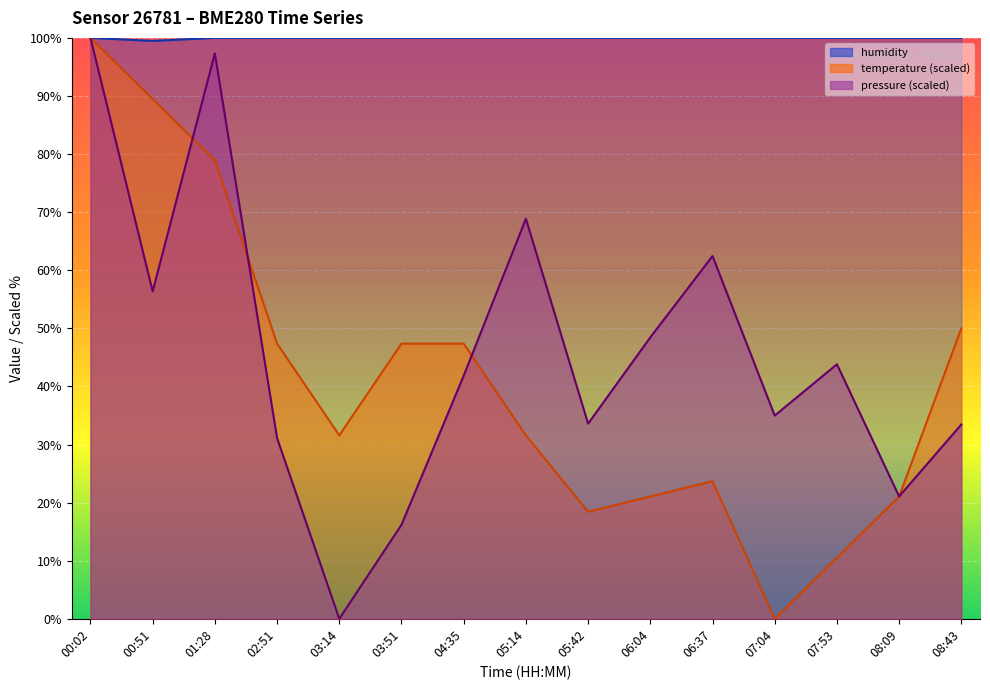

At which category does the chart reach its peak across all series?

00:02